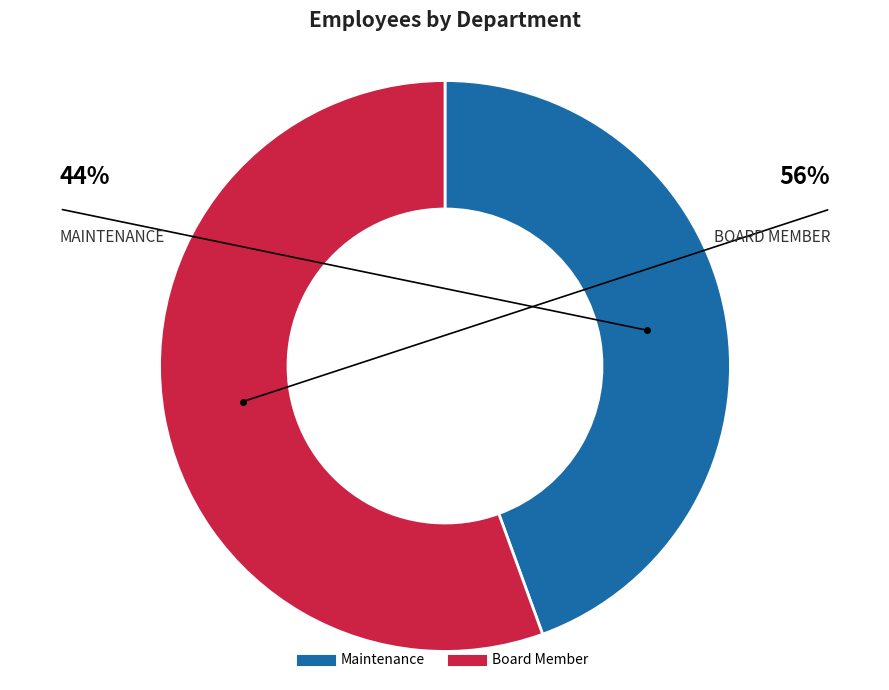

Is the sum of Maintenance and Board Member greater than half?

Yes